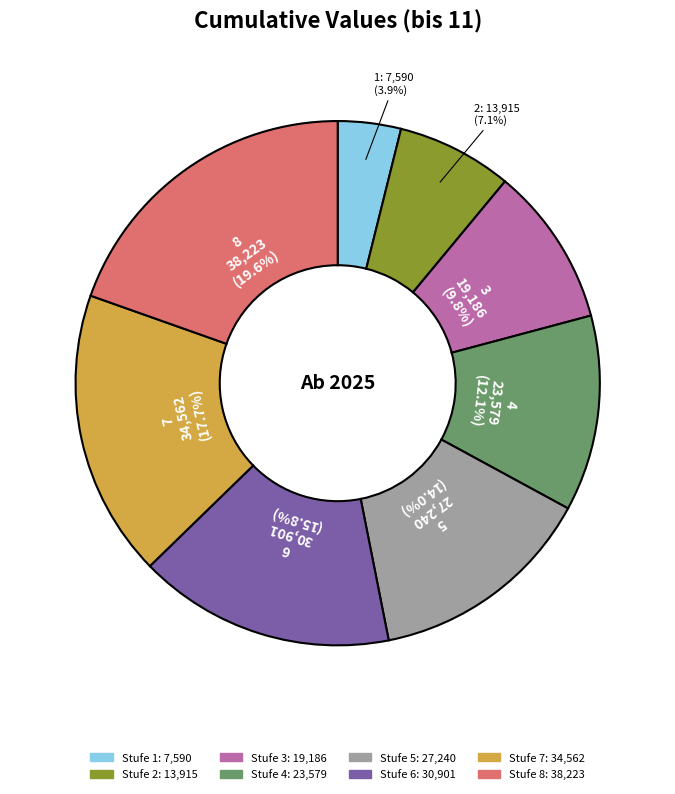

The 5 slice represents 14% of the pie. True or false?

True